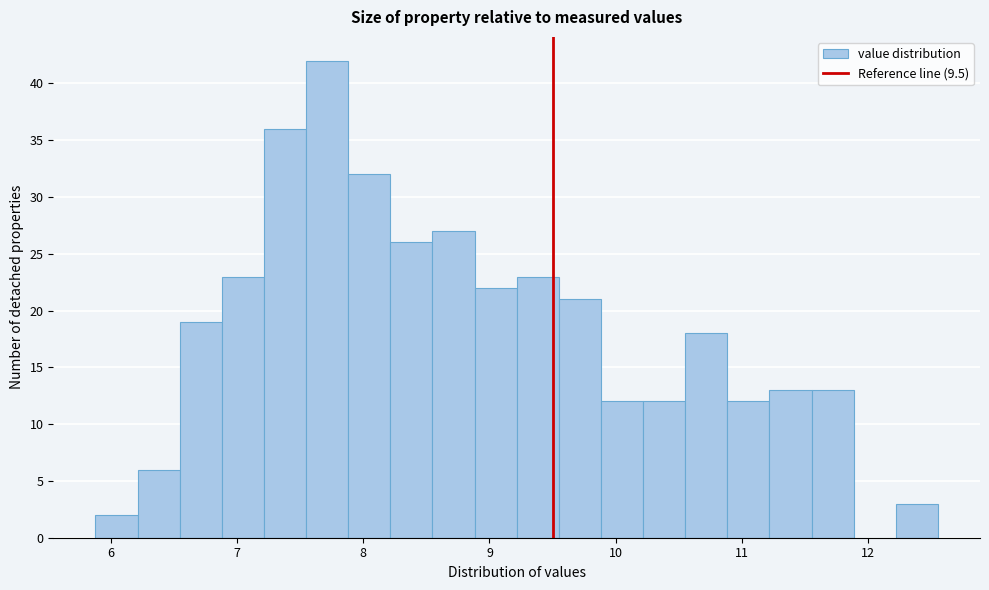

Around what value on the x-axis is the tallest bar? Give the approximate position of its centre, as read against the axis.

7.7